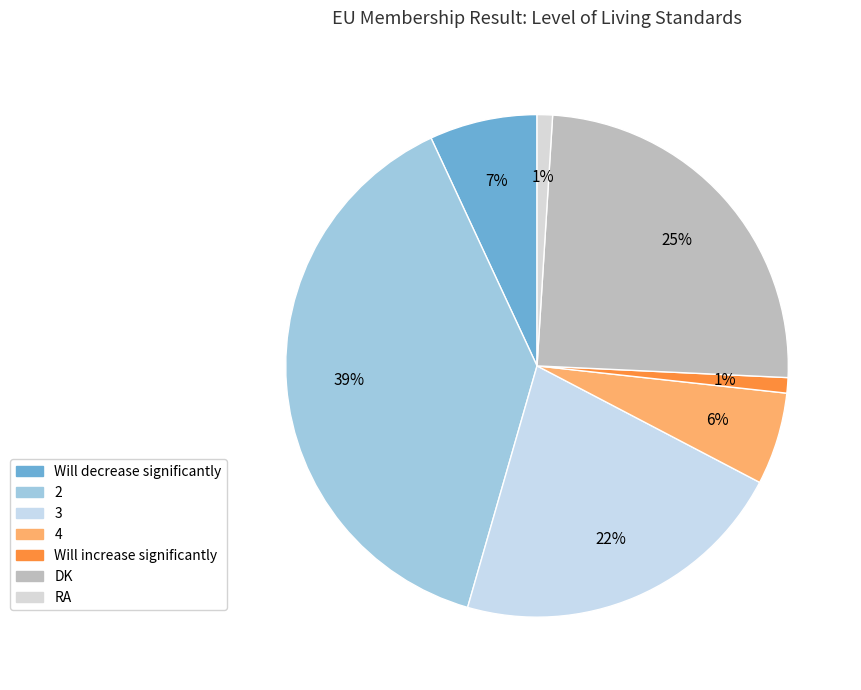

How many segments does this pie chart have?

7